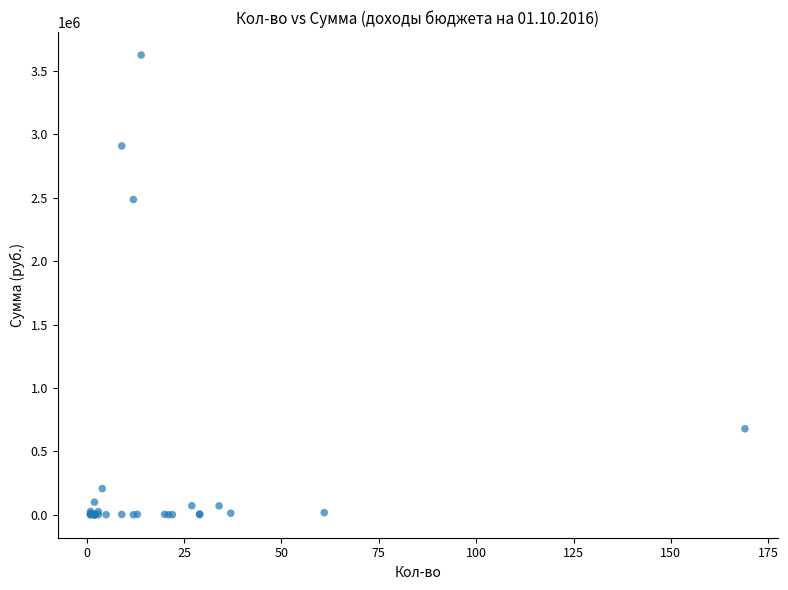

What Y value in the scatter plot is closest to 1812653?

2485814.0